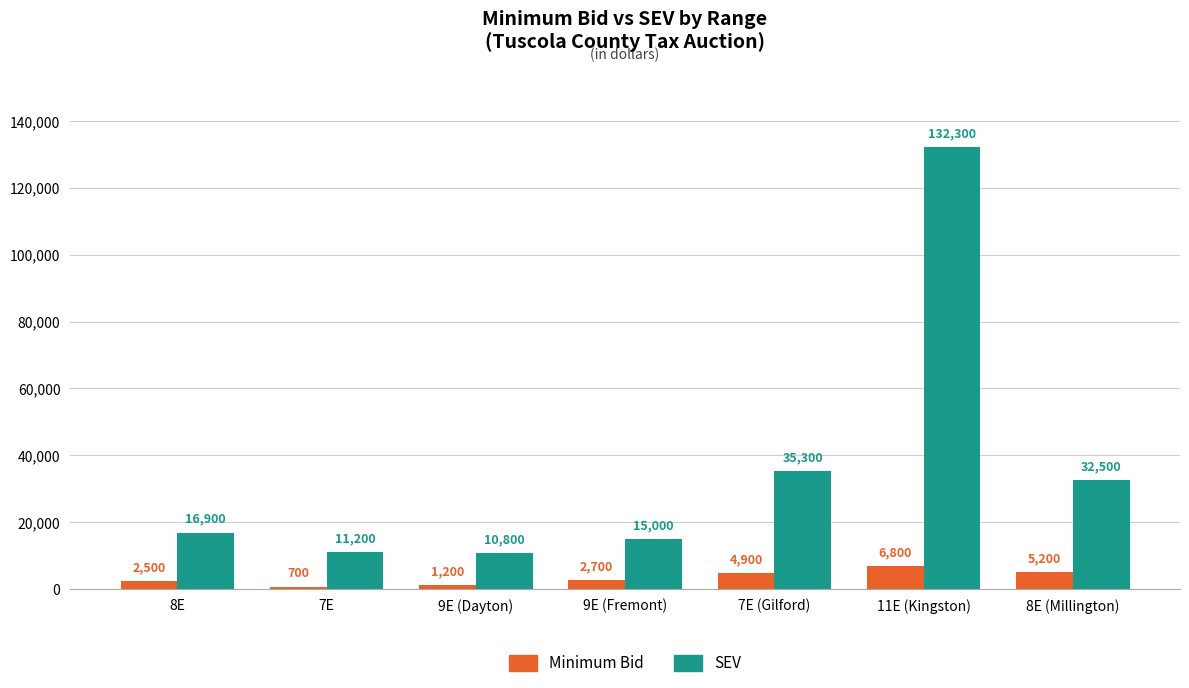

What is the average value of the Minimum Bid series?

3429